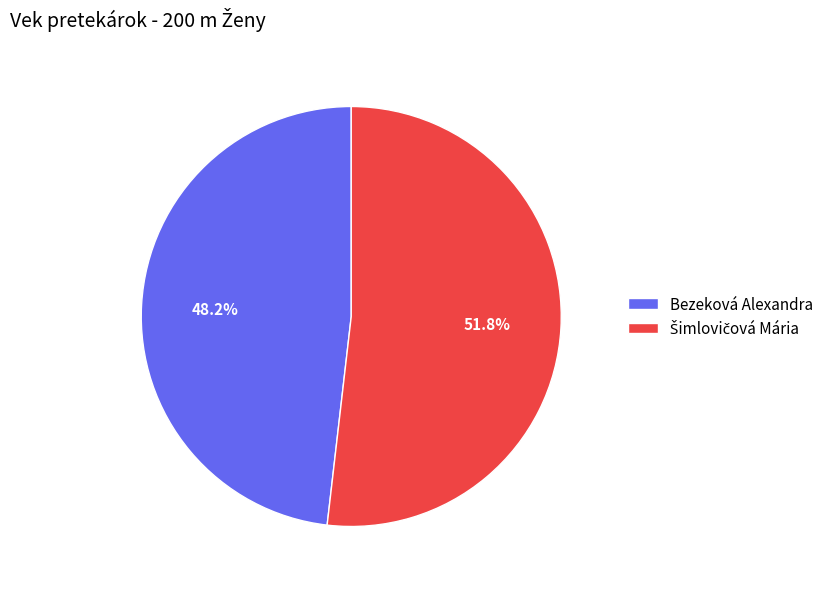

How many segments does this pie chart have?

2